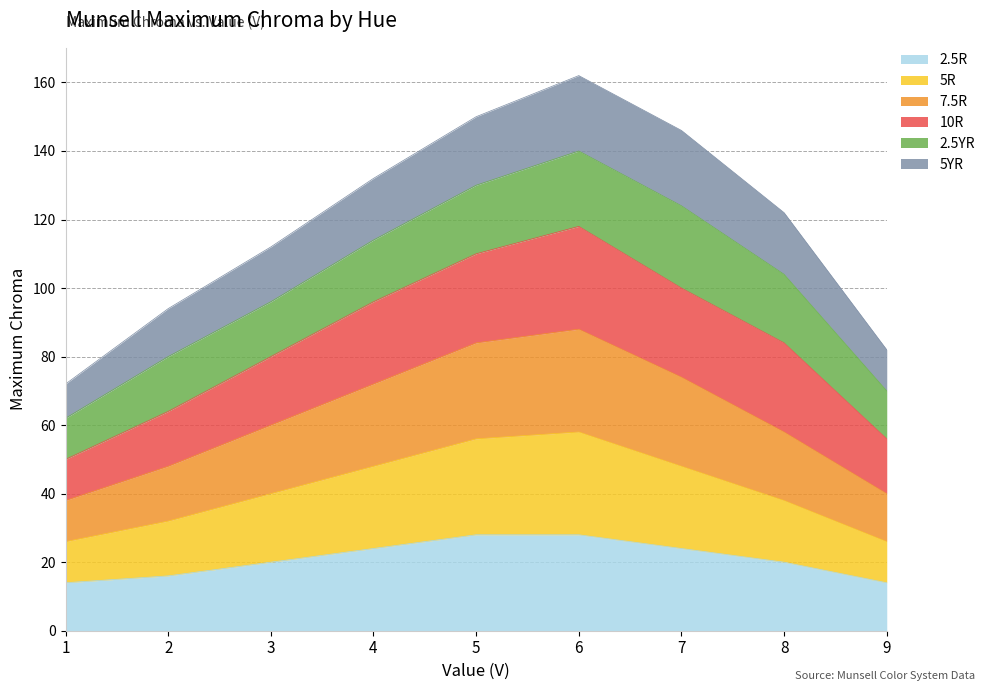

What is the total value across all series at 7?

146